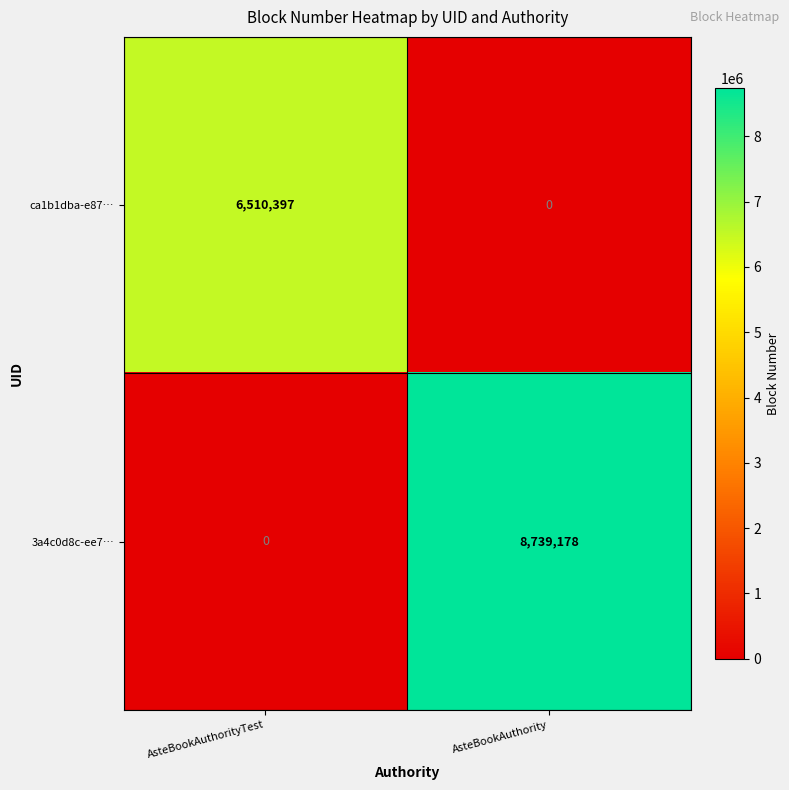

At how many categories does at least one series exceed 7996454?

1